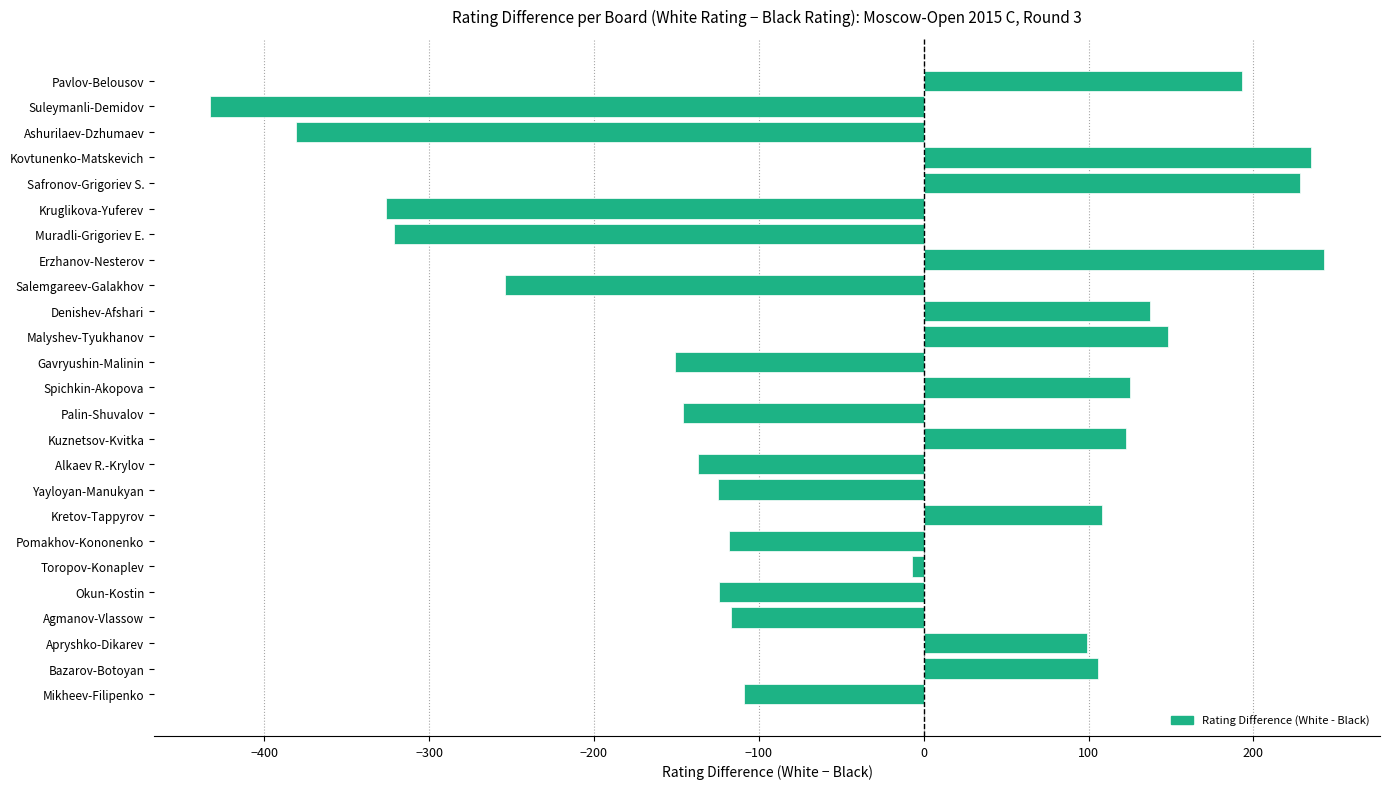

What is the maximum value shown in the chart?

243